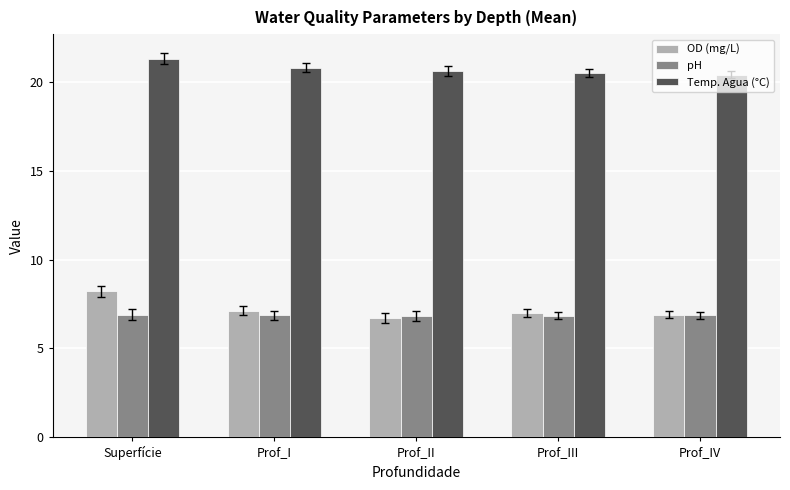

At which label does OD (mg/L) first exceed 7?

Superfície